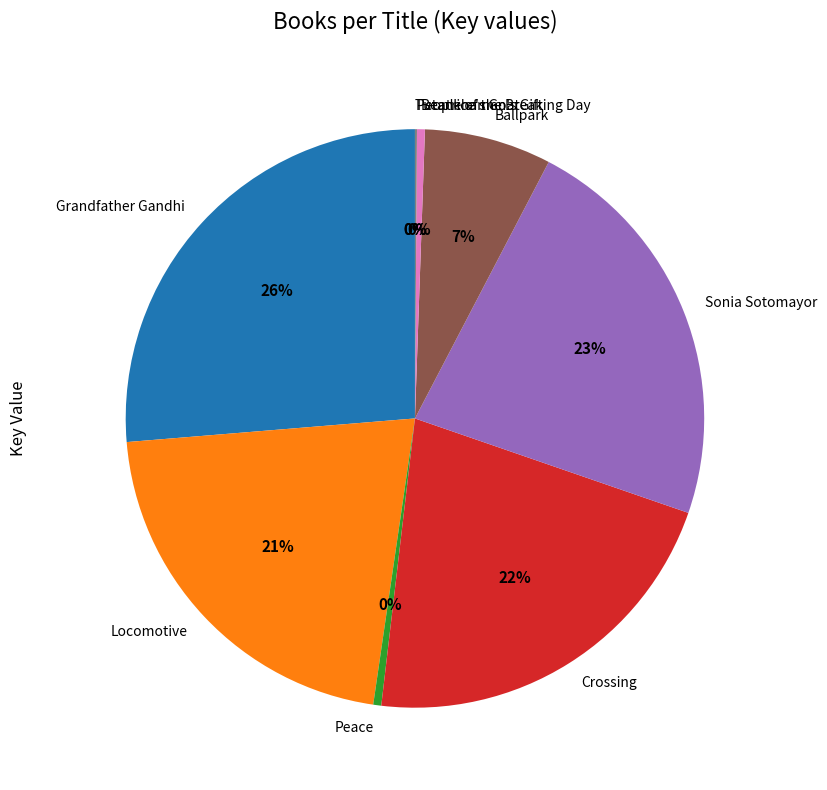

The Crossing slice represents 36% of the pie. True or false?

False